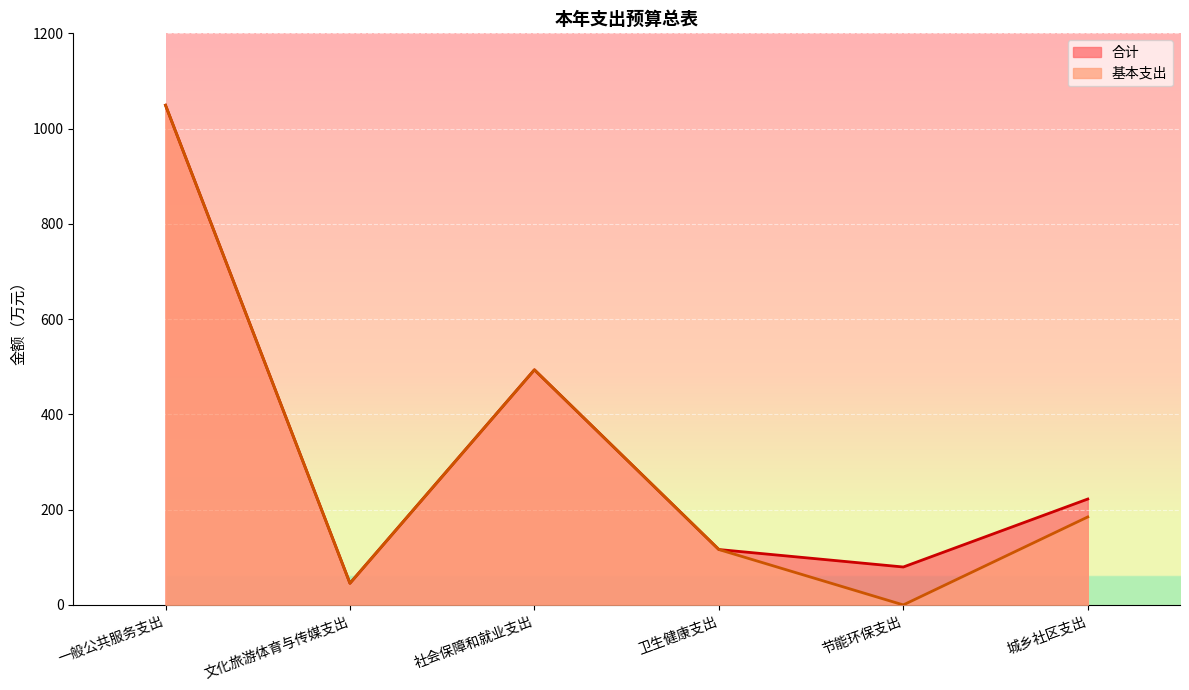

Where is the first local maximum for 基本支出?

社会保障和就业支出